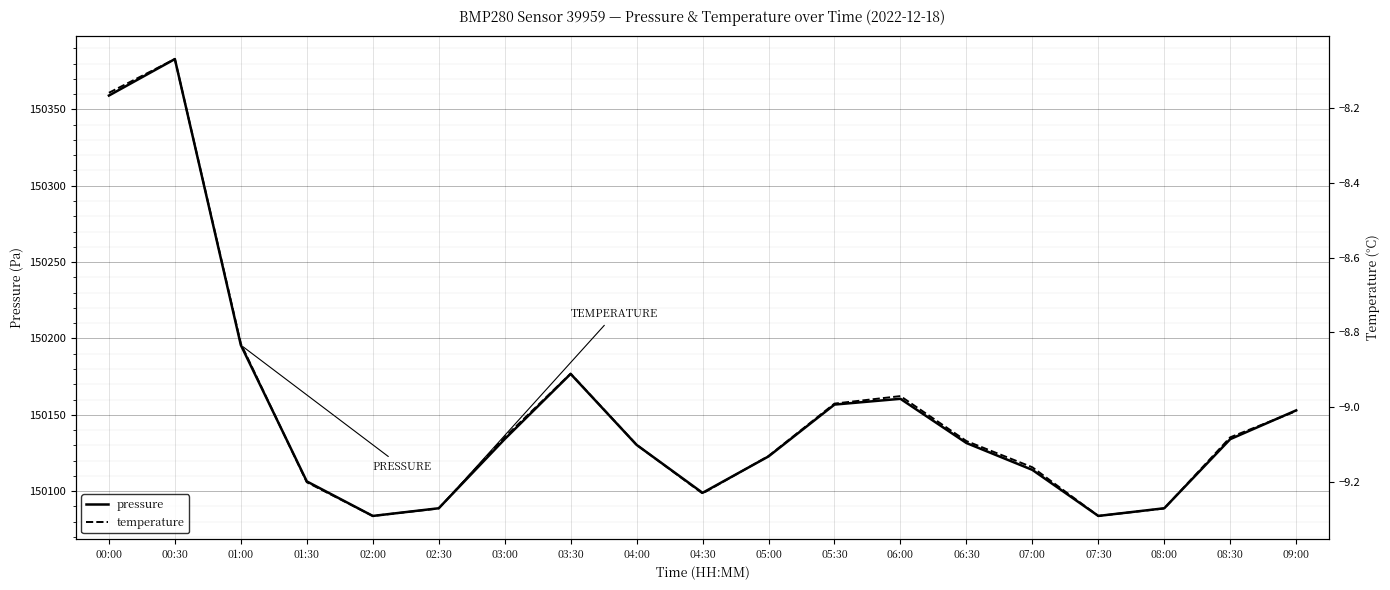

True or false: pressure and temperature cross at least once.

False